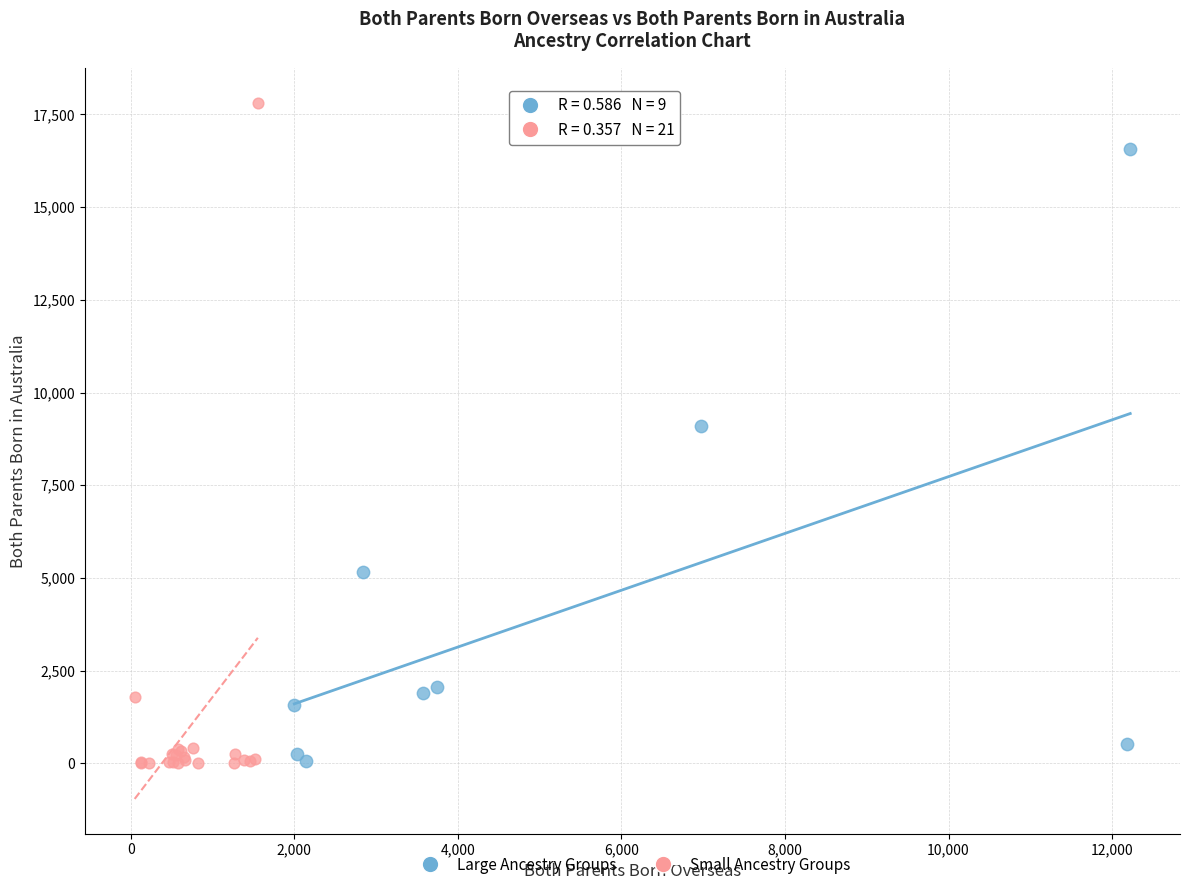

Which series has the largest Y range (max minus min)?

Small Ancestry Groups